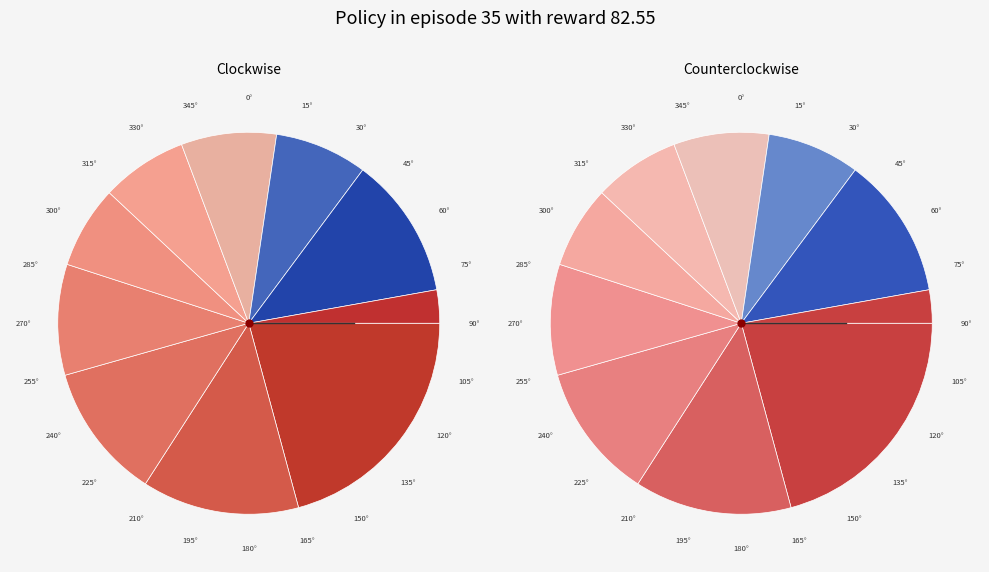

The pct85 slice represents 22% of the pie. True or false?

False